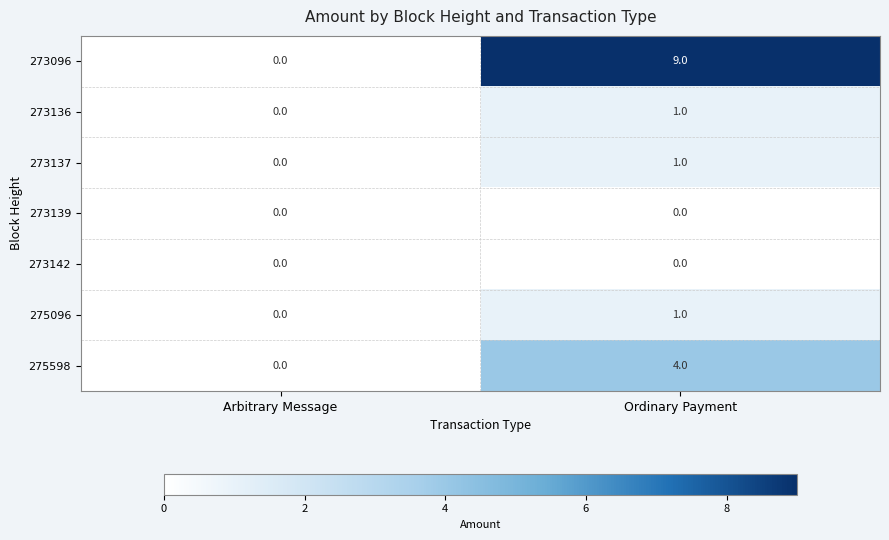

Which series has the largest total across all categories?

273096